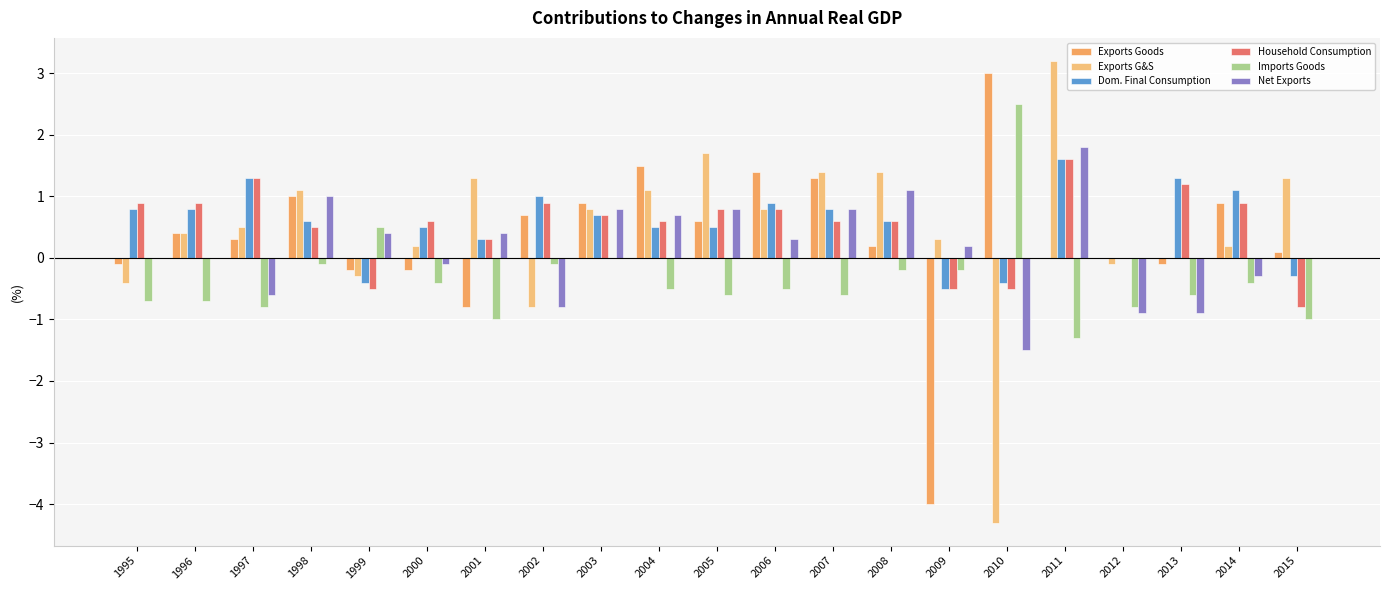

What is the average value of the Dom. Final Consumption series?

0.6